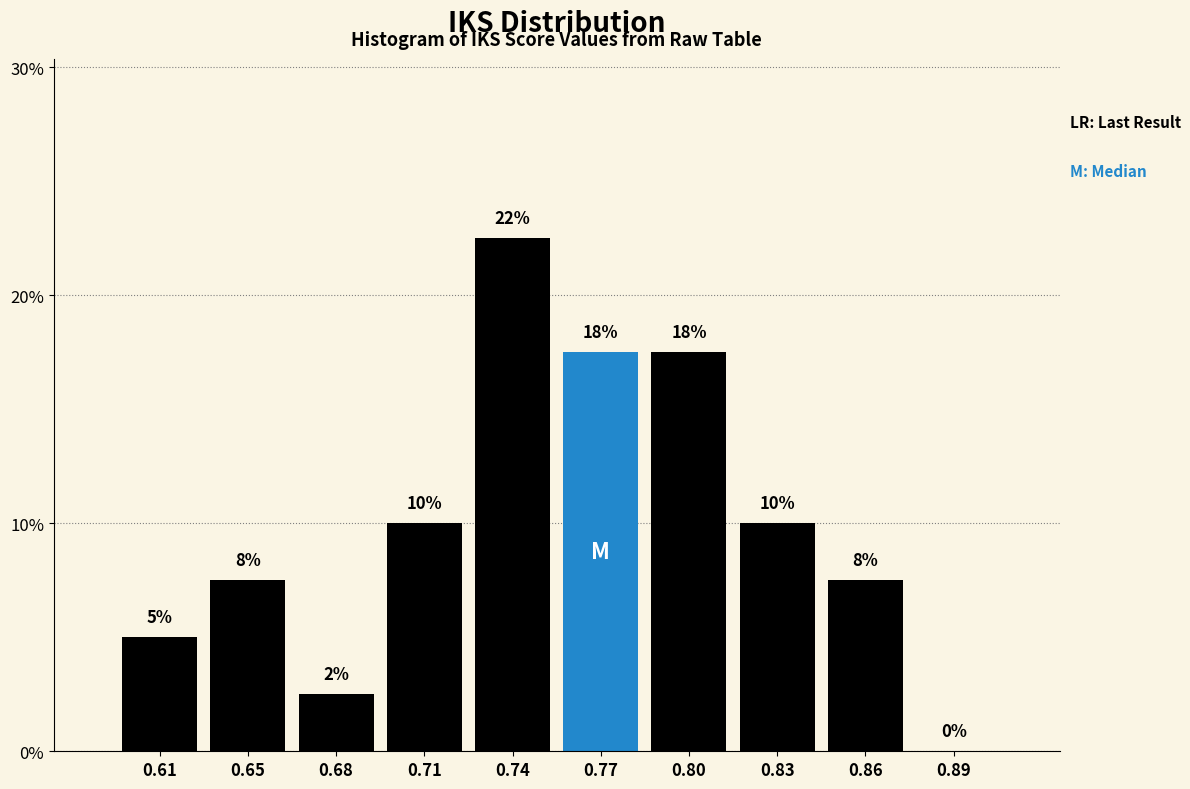

Are the bars horizontal?

No